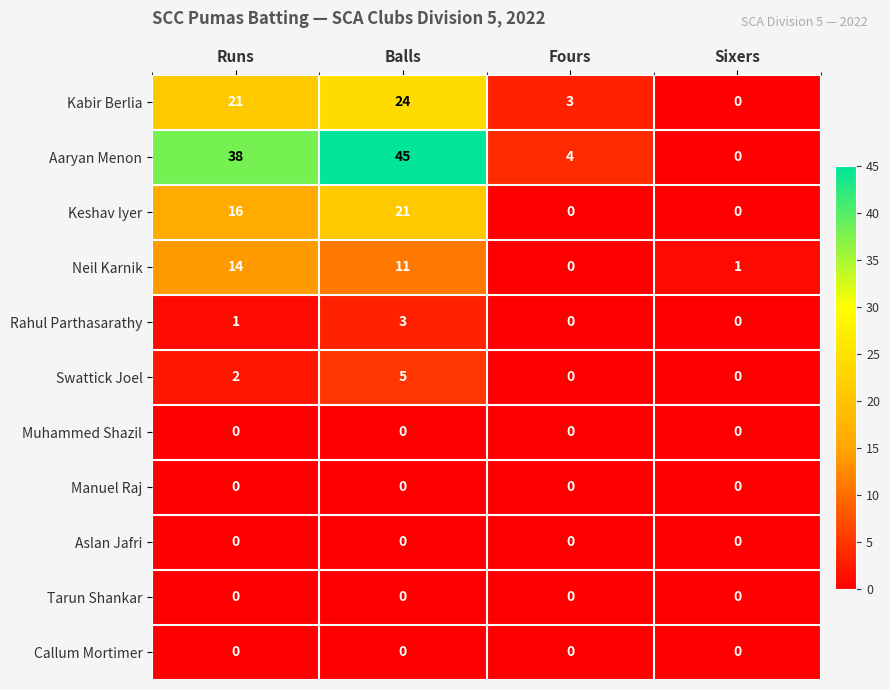

True or false: Swattick Joel has a value of 0 at Fours.

True